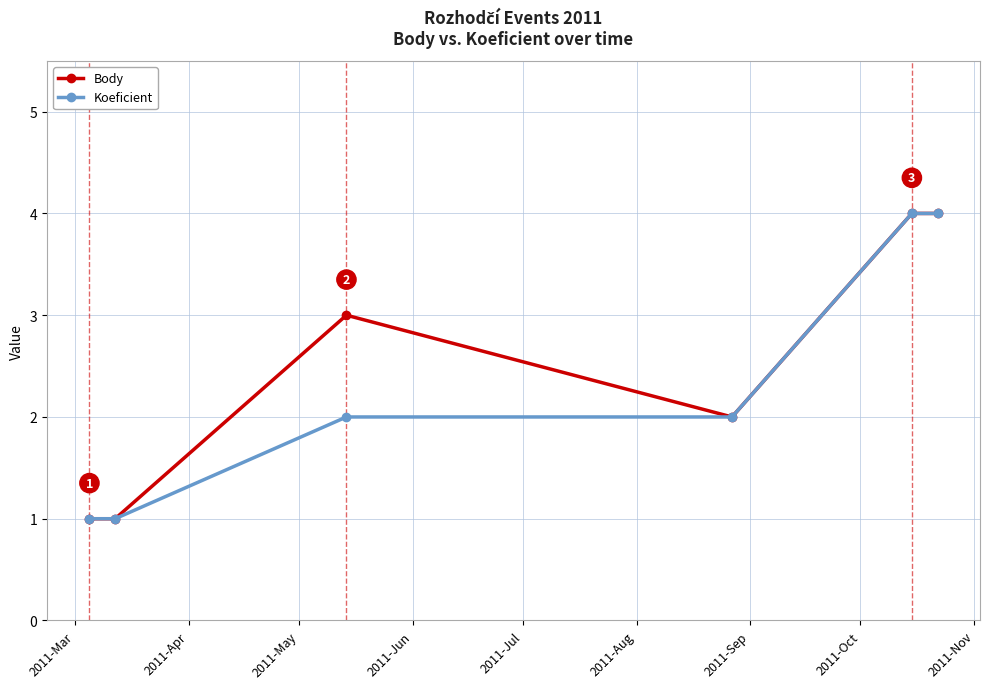

What is the maximum value for Body?

4